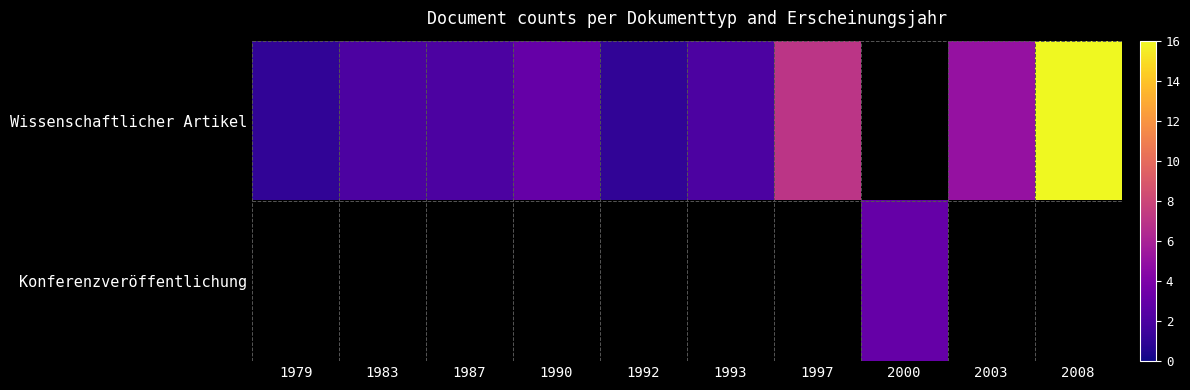

What is the difference between the maximum and second lowest values in the Wissenschaftlicher Artikel series?

15.0